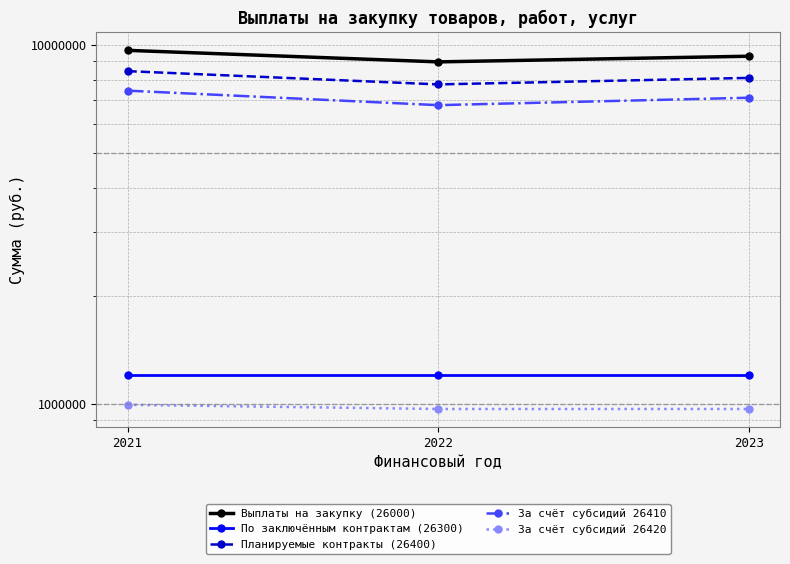

Reading right to left, transcribe all the data shown in this chart.

Выплаты на закупку (26000): 9295093.0	8964014.0	9652992.3
По заключённым контрактам (26300): 1206020.0	1206020.0	1206020.0
Планируемые контракты (26400): 8089073.0	7757994.0	8446972.3
За счёт субсидий 26410: 7122202.0	6791123.0	7453776.8
За счёт субсидий 26420: 966871.0	966871.0	993195.6